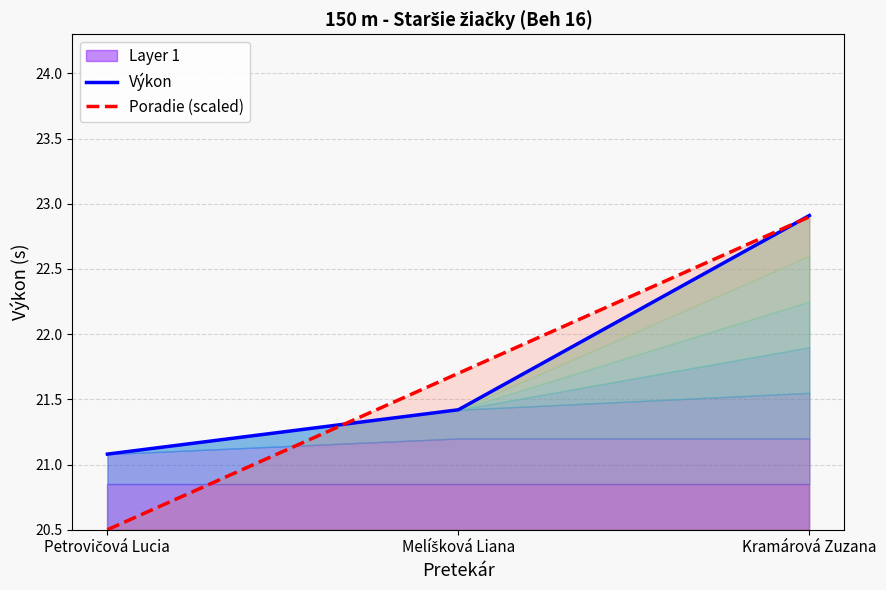

What value does the Výkon series have at Kramárová Zuzana?

22.9